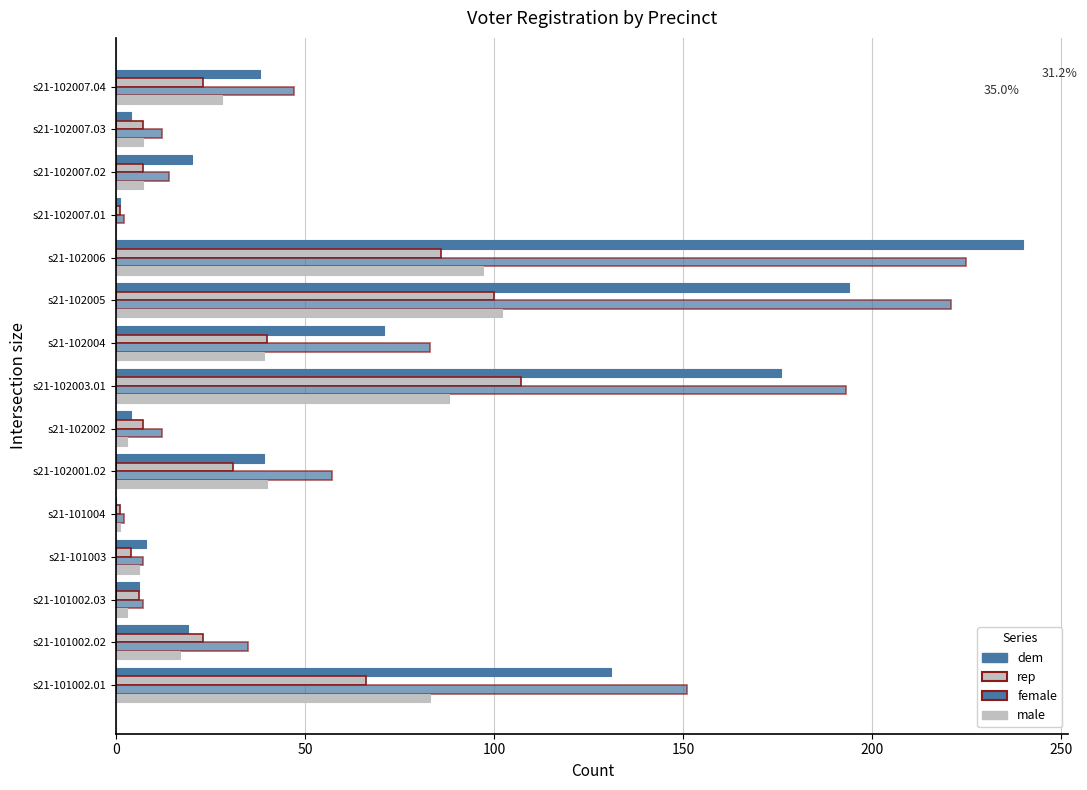

How many data points in female are above 35?

7